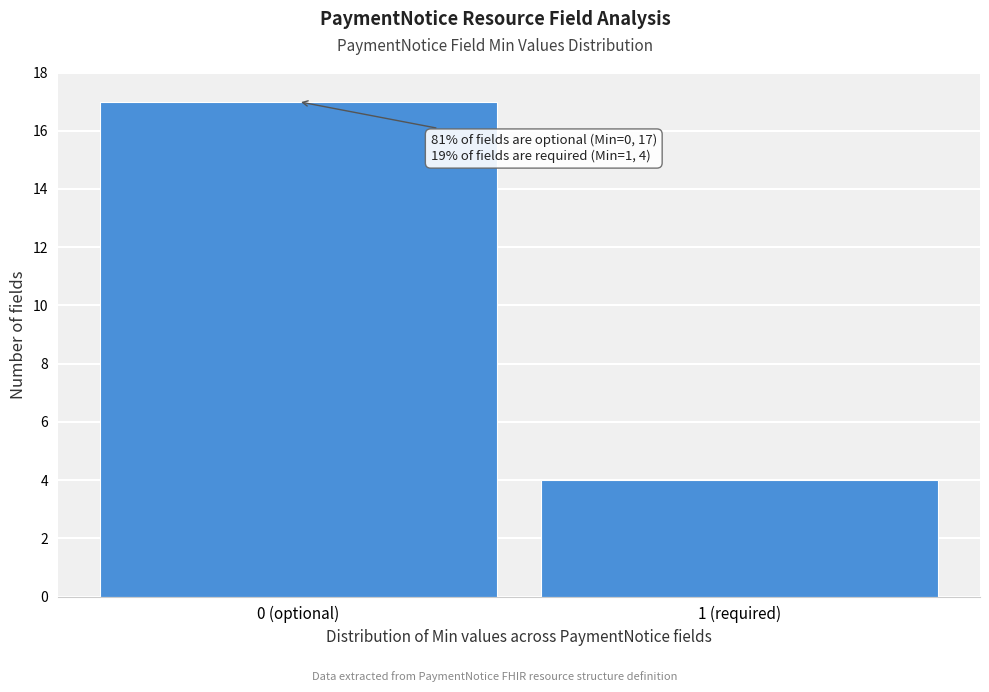

Reading left to right, extract all data points from this chart.

17	4